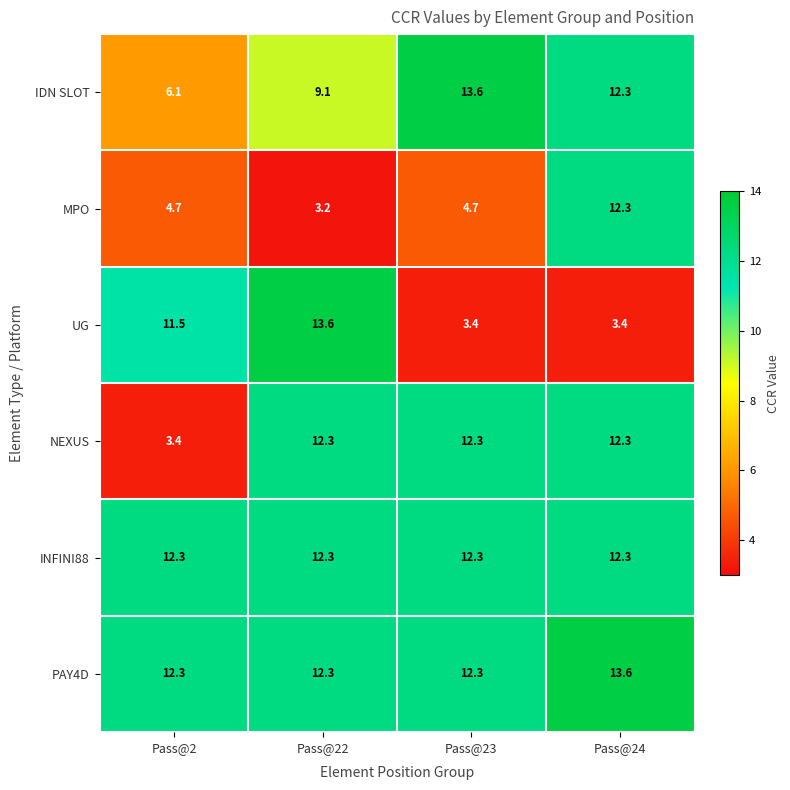

Between Pass@2 and Pass@23, which series saw the biggest shift?

NEXUS